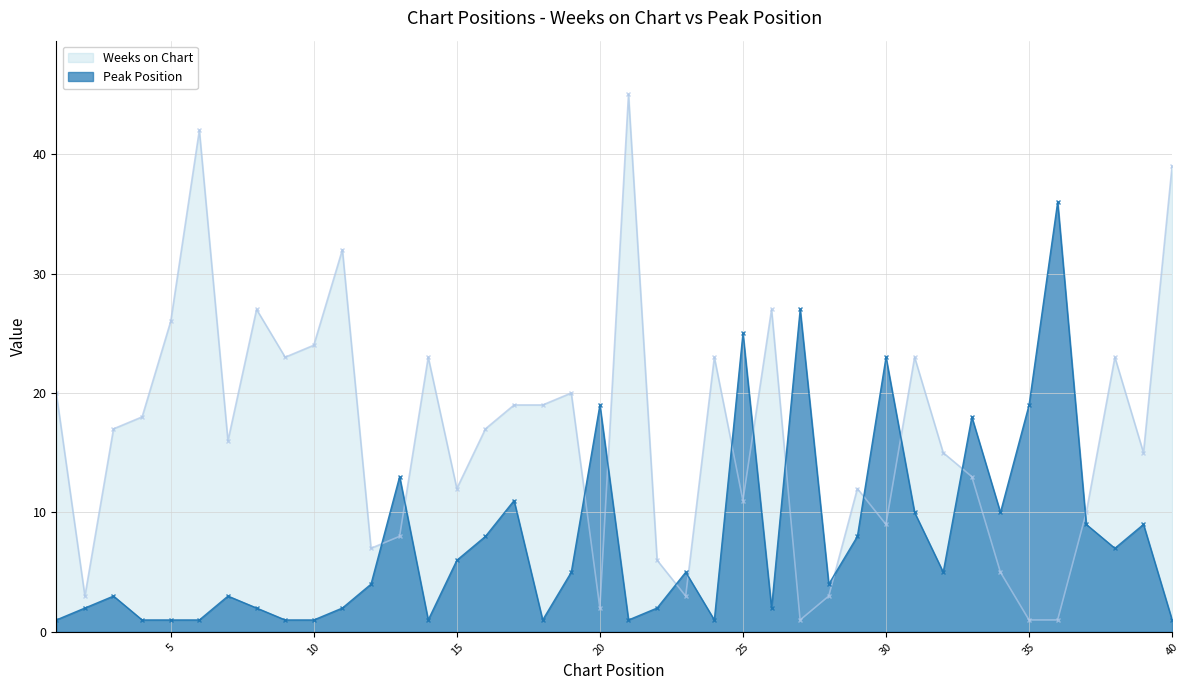

Rank the series by their maximum value, from lowest to highest.

Peak Position, Weeks on Chart